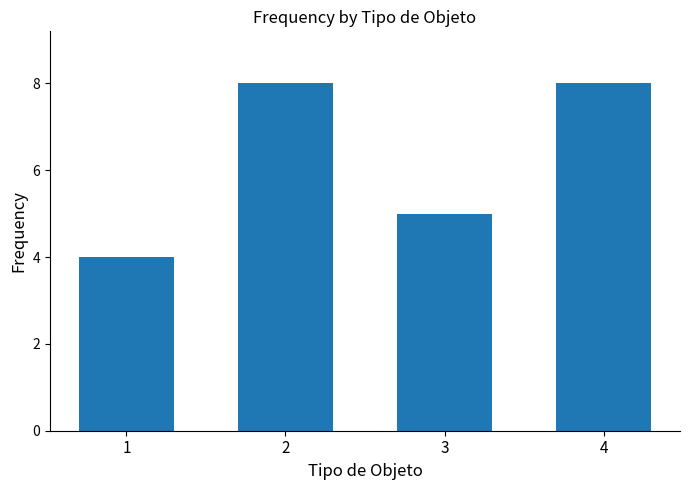

What is the value of the 3rd bar from the left?

5